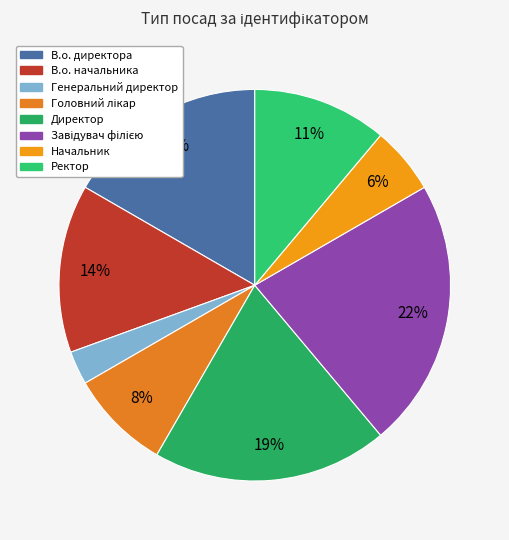

How many slices are in this pie chart?

8